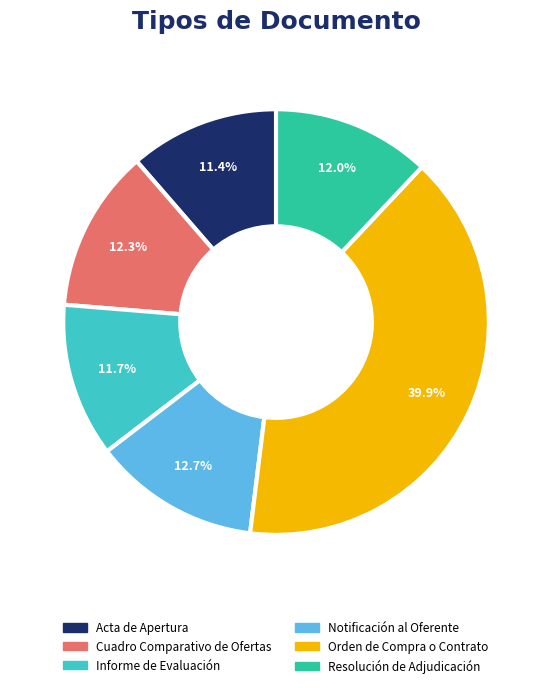

True or false: Orden de Compra o Contrato accounts for 40% of the total.

True